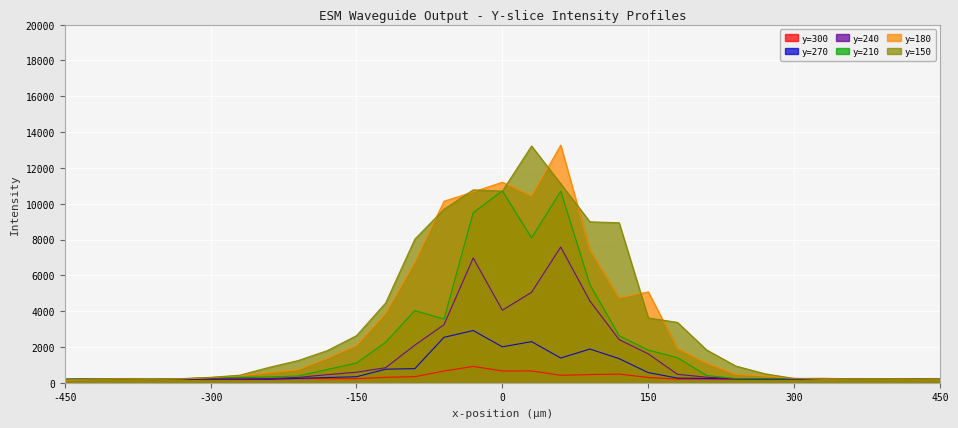

How many data points in y=300 are less than 214?

15